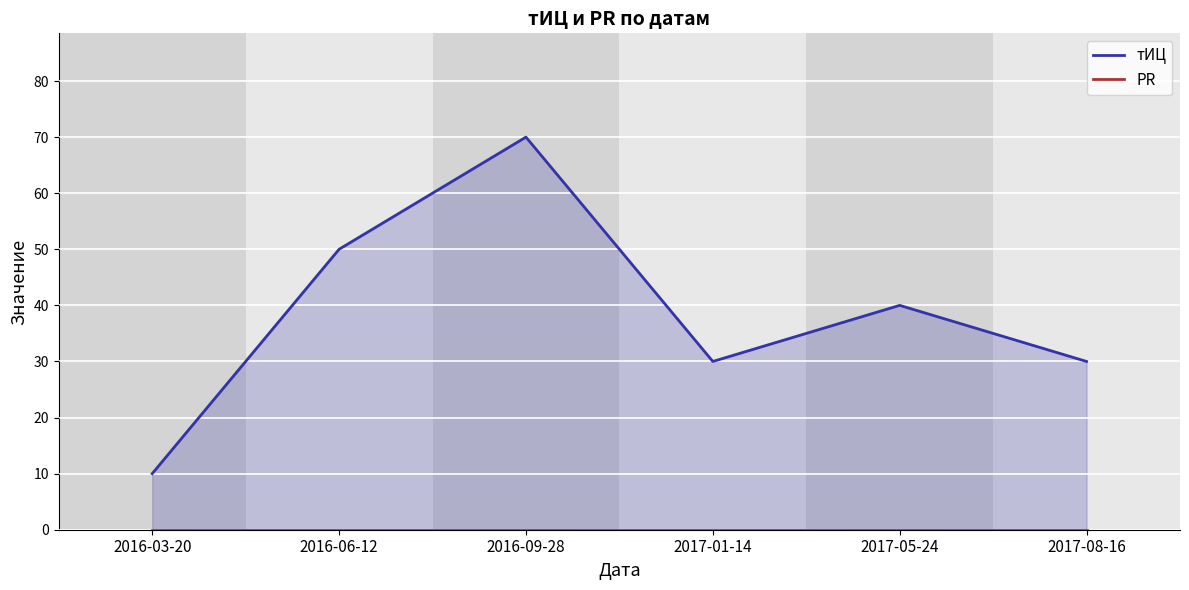

At which category does тИЦ reach its first local peak?

2016-09-28